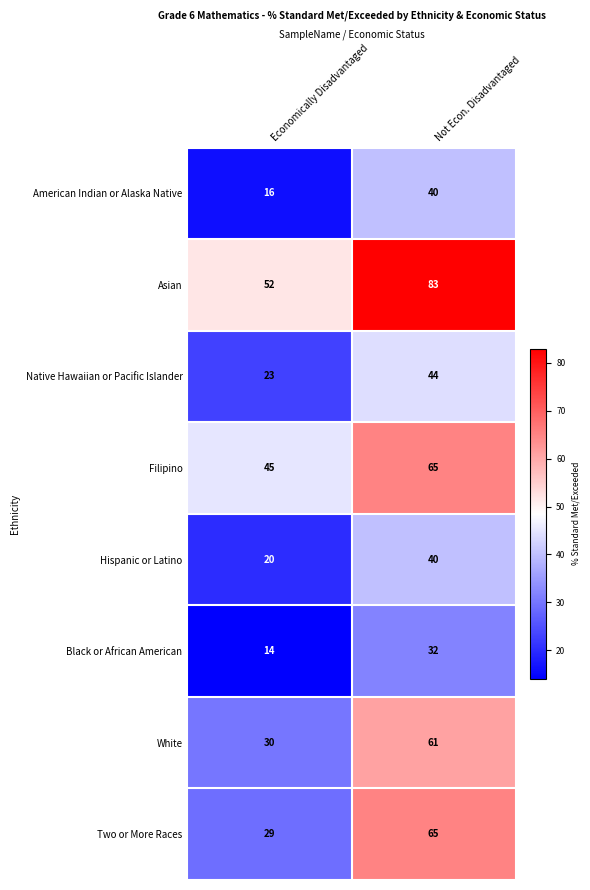

At how many categories does at least one series exceed 15?

2